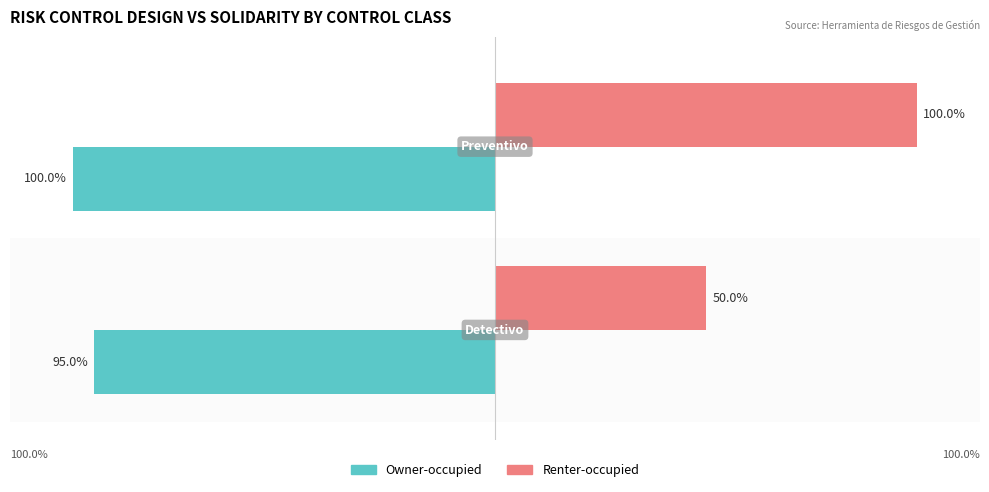

List the series in order of their peak value, lowest first.

Owner-occupied, Renter-occupied